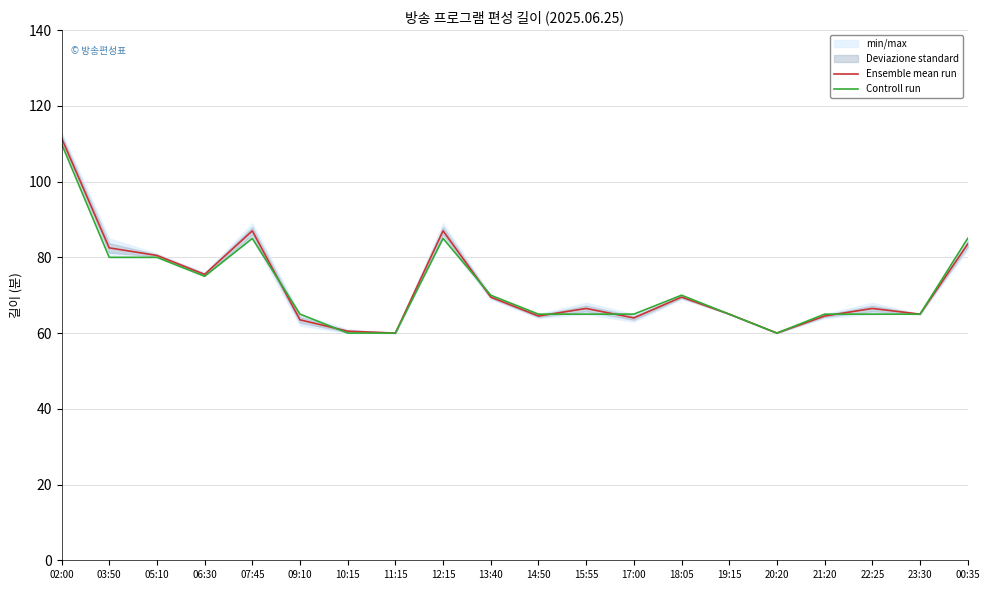

True or false: Ensemble mean run has a value of 42.7 at 06:30.

False